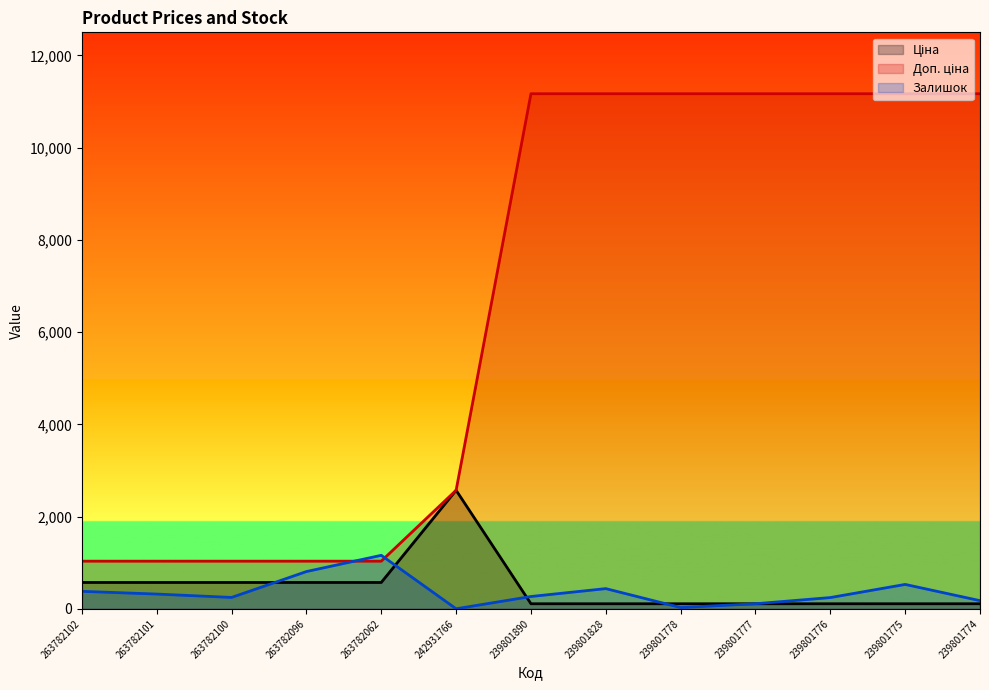

Where do Ціна and Доп. ціна first cross each other?

263782062 and 242931766